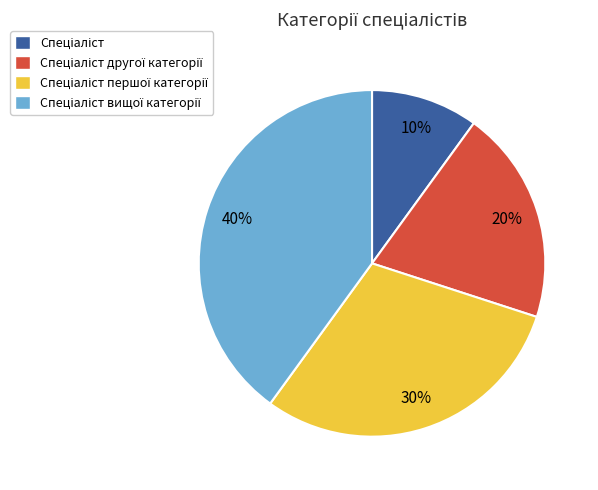

To the nearest percent, what is the average slice percentage?

25%